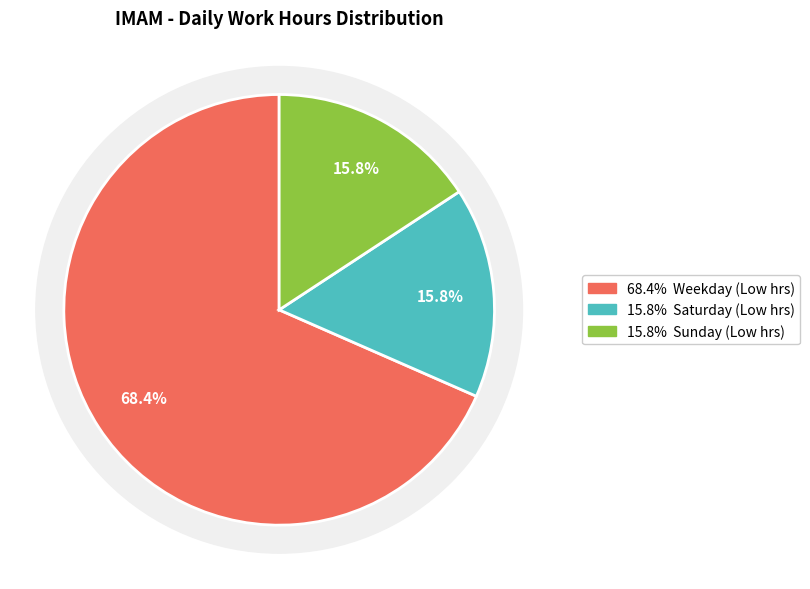

The 9-Thu slice represents 18% of the pie. True or false?

False